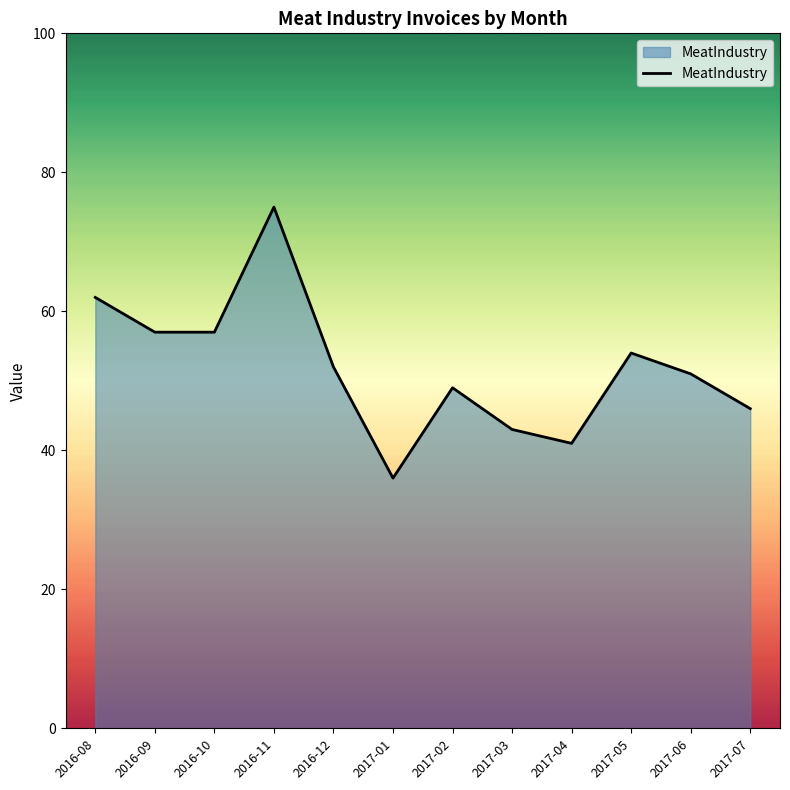

What is the ratio of the value at 2016-11 to the value at 2017-06?

1.5